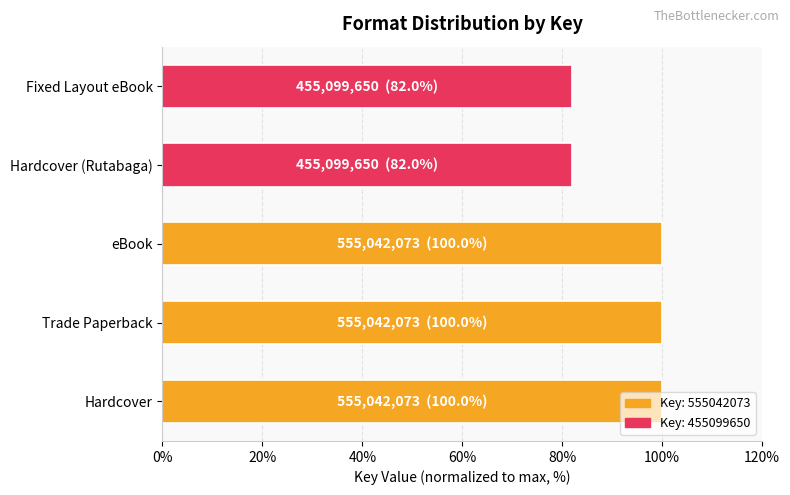

Is it true that the value at eBook is 66.2?

False